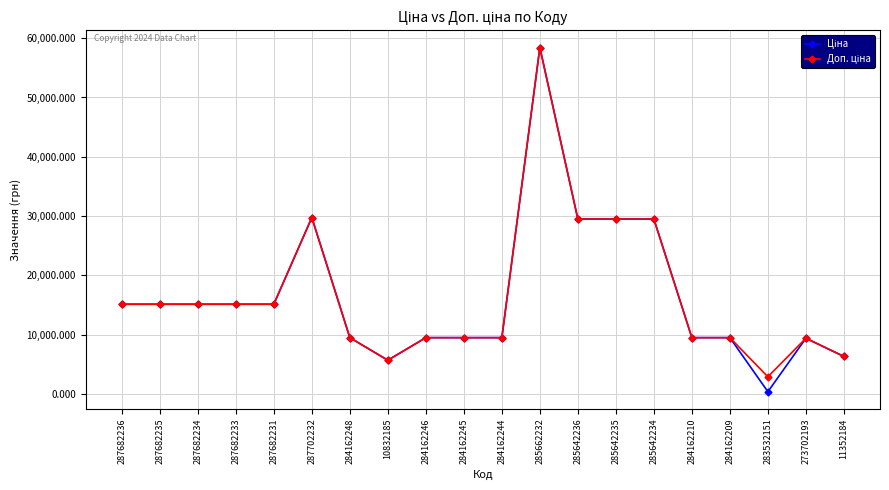

At how many categories does at least one series exceed 27149?

5